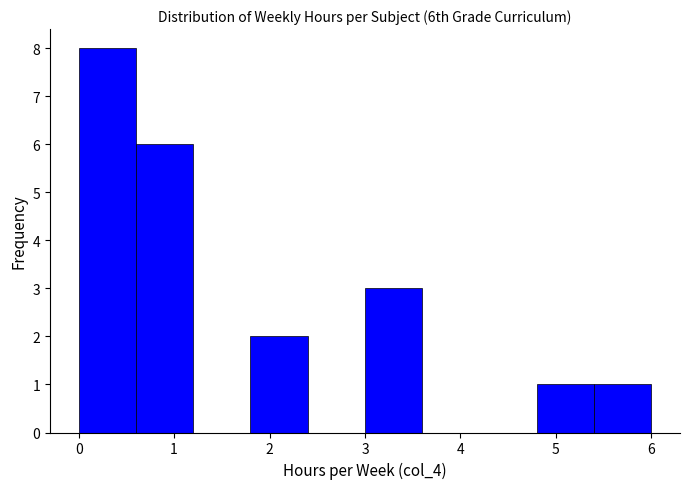

Which range on the x-axis has the tallest bar?

0.0 to 0.6